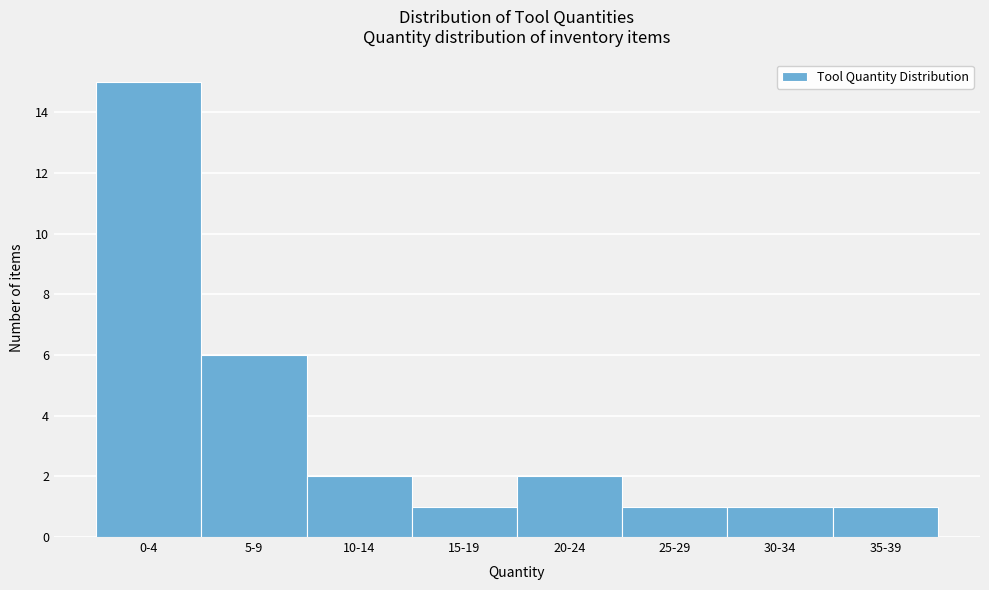

Reading left to right, extract all data points from this chart.

0-4=15	5-9=6	10-14=2	15-19=1	20-24=2	25-29=1	30-34=1	35-39=1